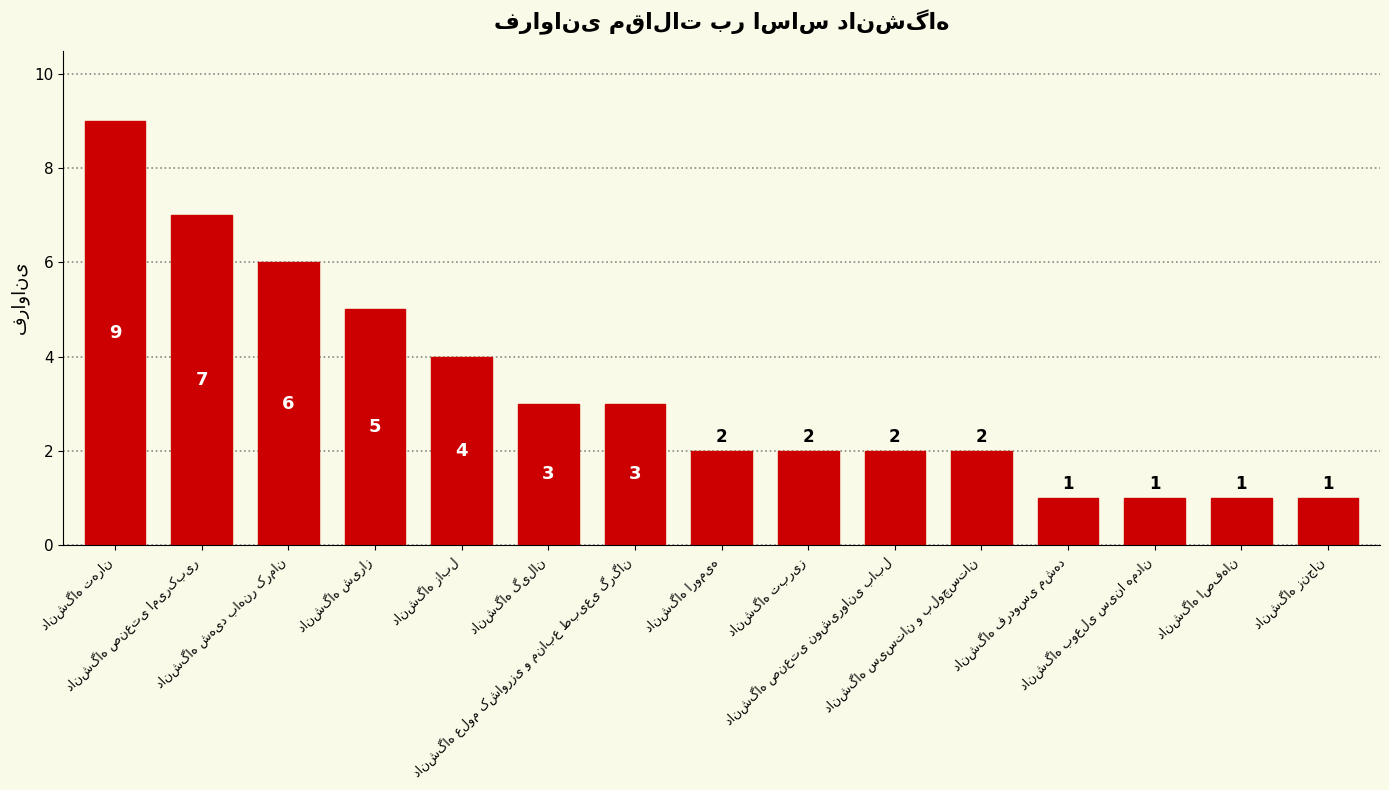

What is the sum of all values?

49